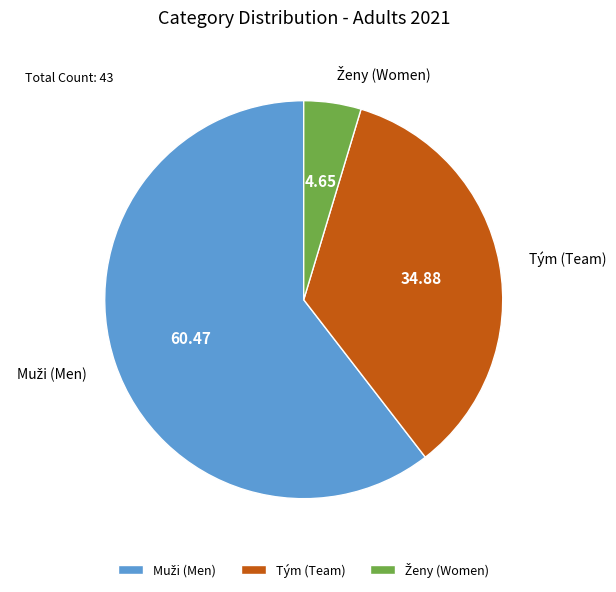

Is there any slice that represents more than half of the pie?

Yes